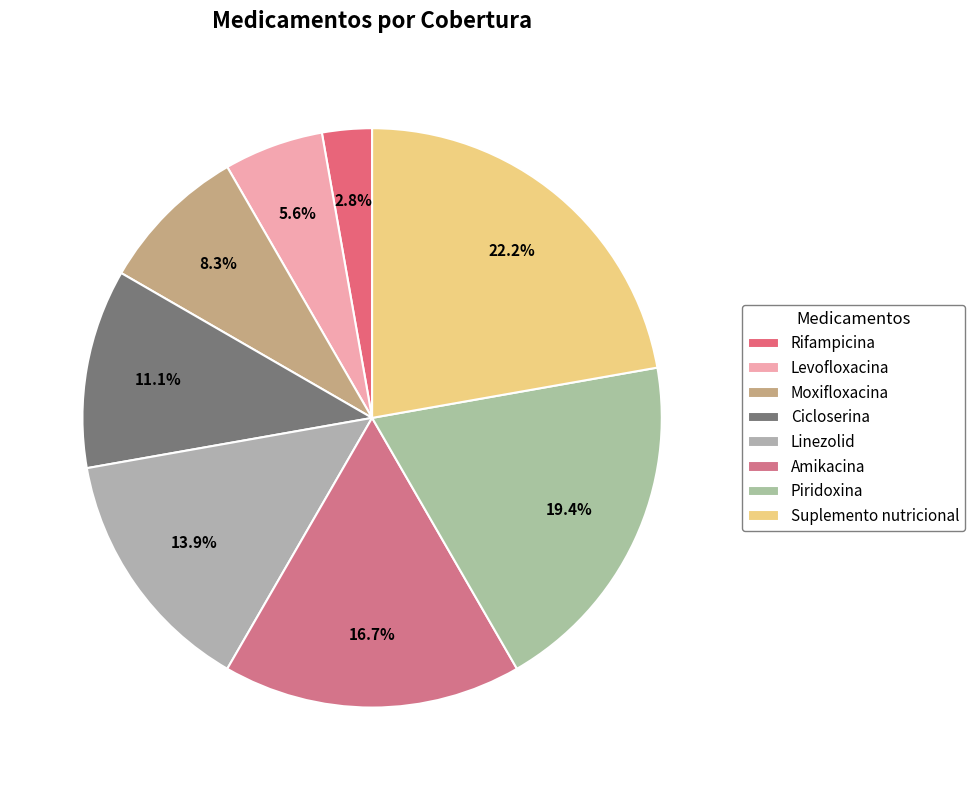

Approximately how many times larger is the value at Cicloserina compared to Levofloxacina?

2.0